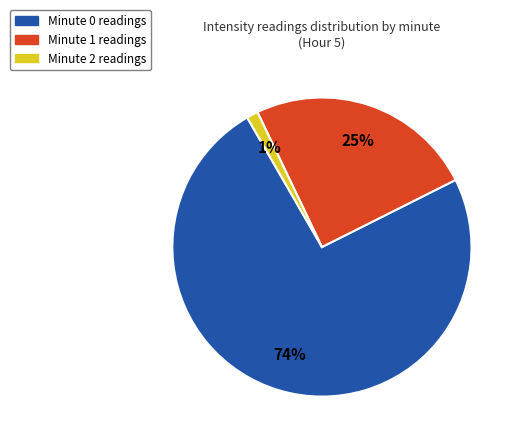

To the nearest percent, what is the average slice percentage?

33%